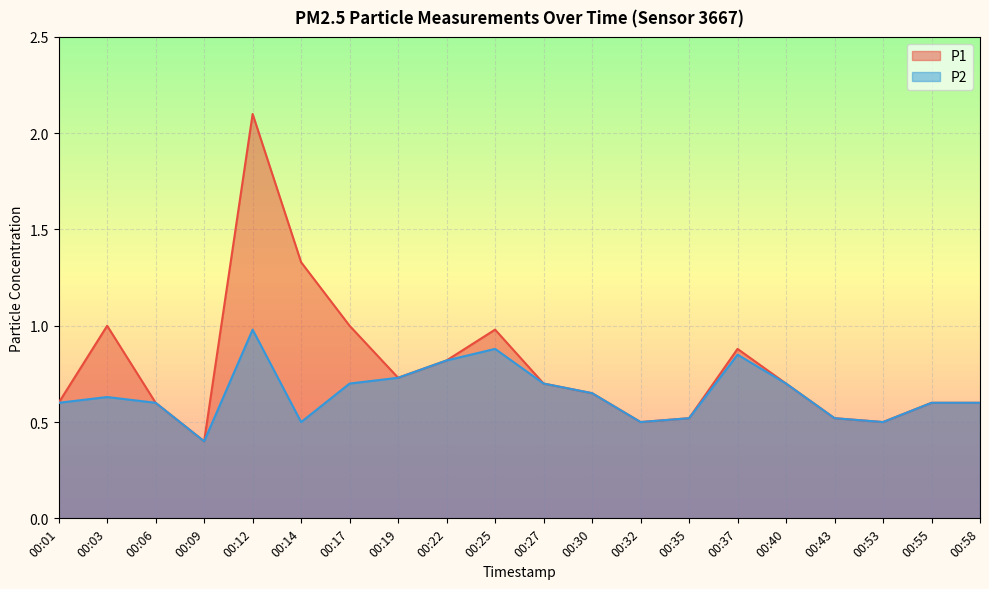

What are all the series names shown in the legend?

P1, P2